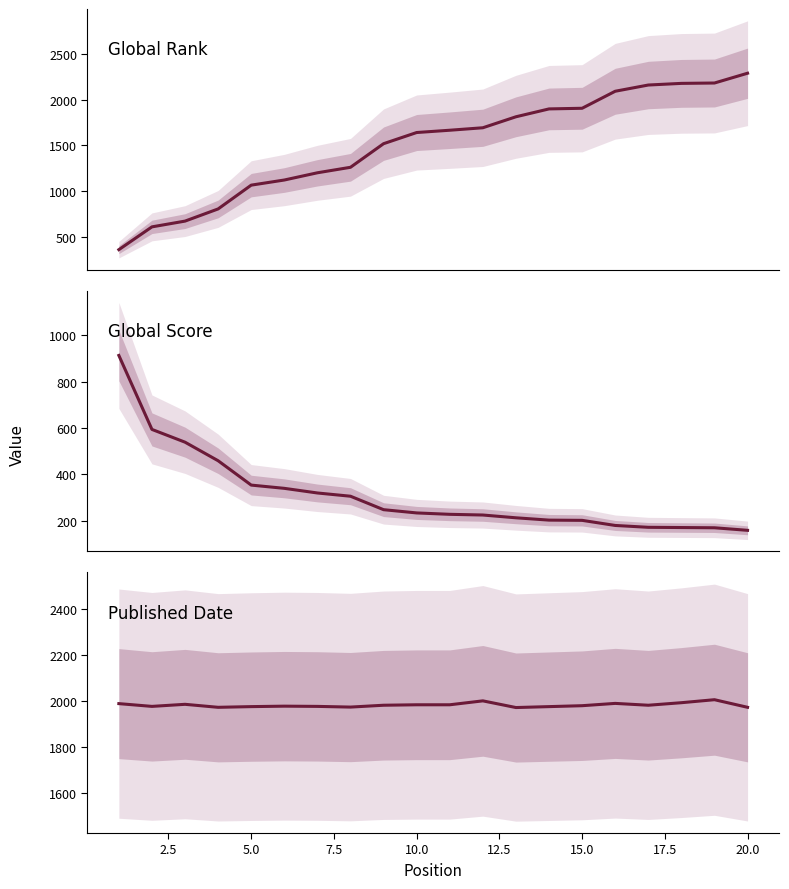

Is the value of Published Date at 17.5 greater than the value of Global Score at 10?

Yes